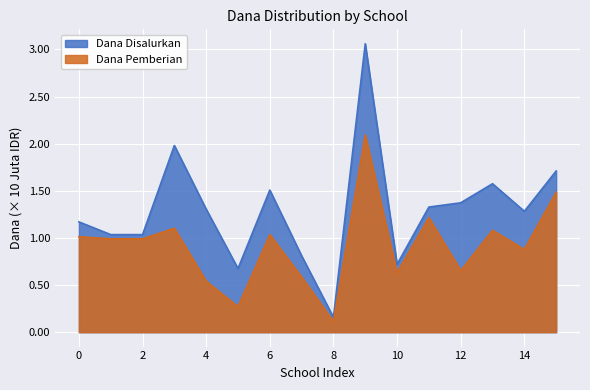

At which label does Dana Pemberian reach its minimum?

8